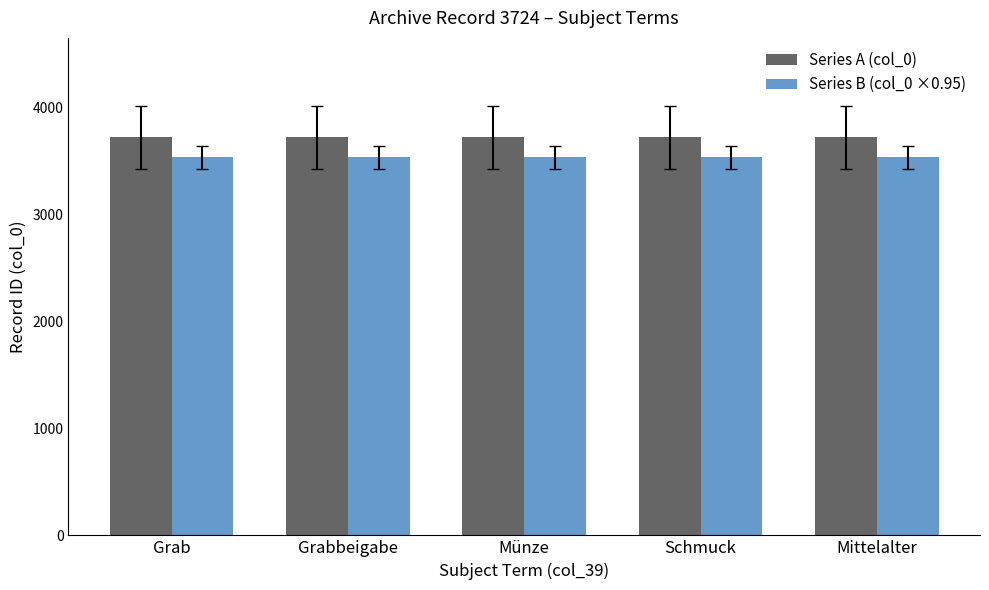

Rank the series by their average value, from highest to lowest.

Series A (col_0), Series B (col_0 ×0.95)